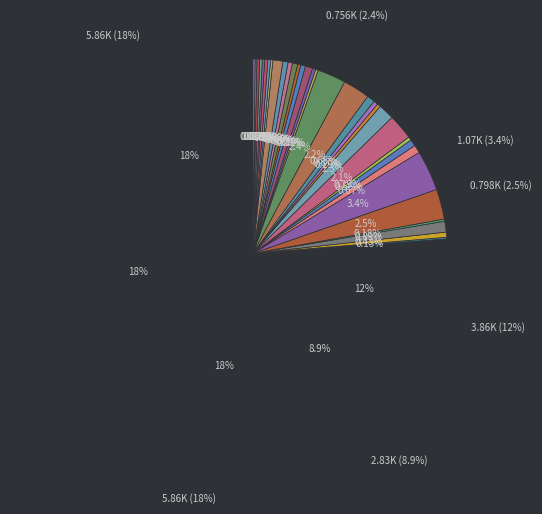

Combined, what portion of the pie is 2-Chlorotoluene and Benzene?

12.3%